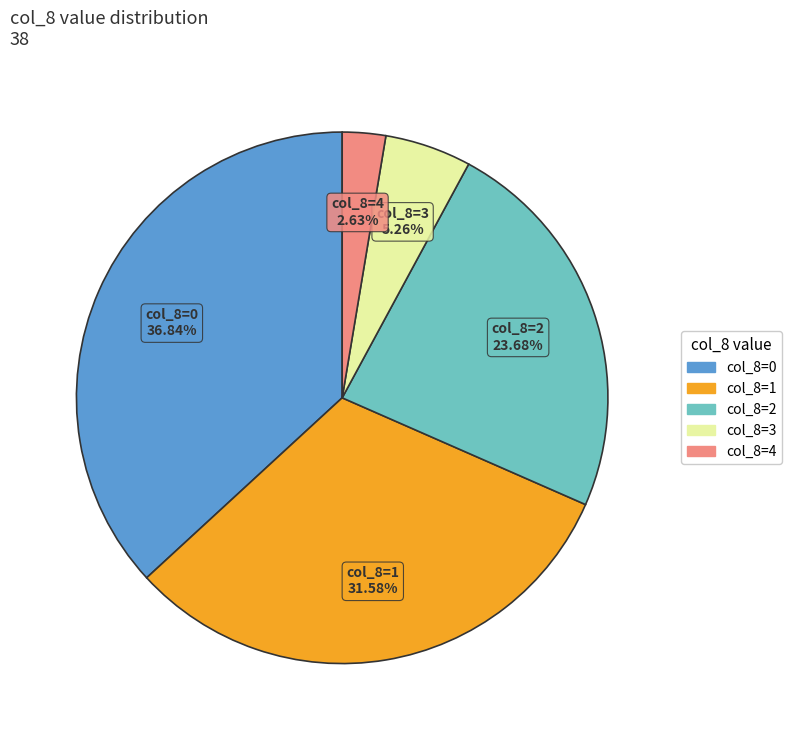

Is there a majority slice in this chart?

No